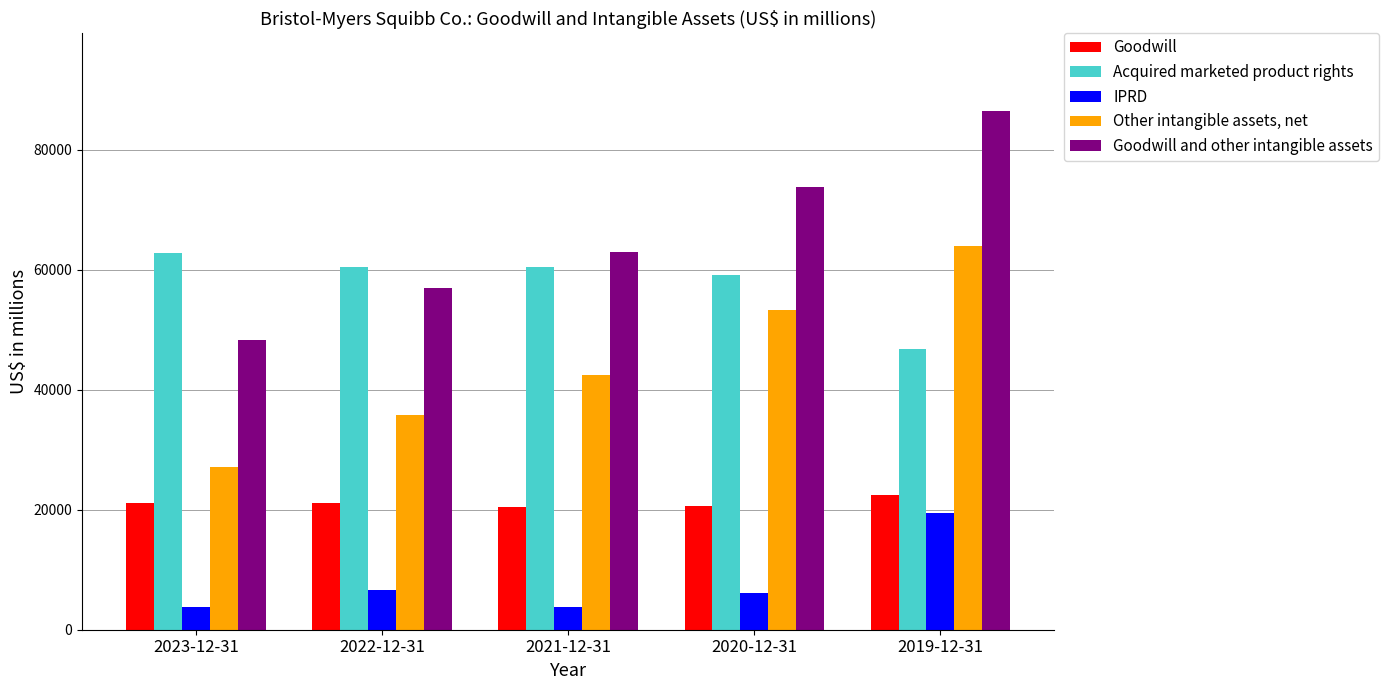

The value of IPRD at 2021-12-31 is 3750. True or false?

True